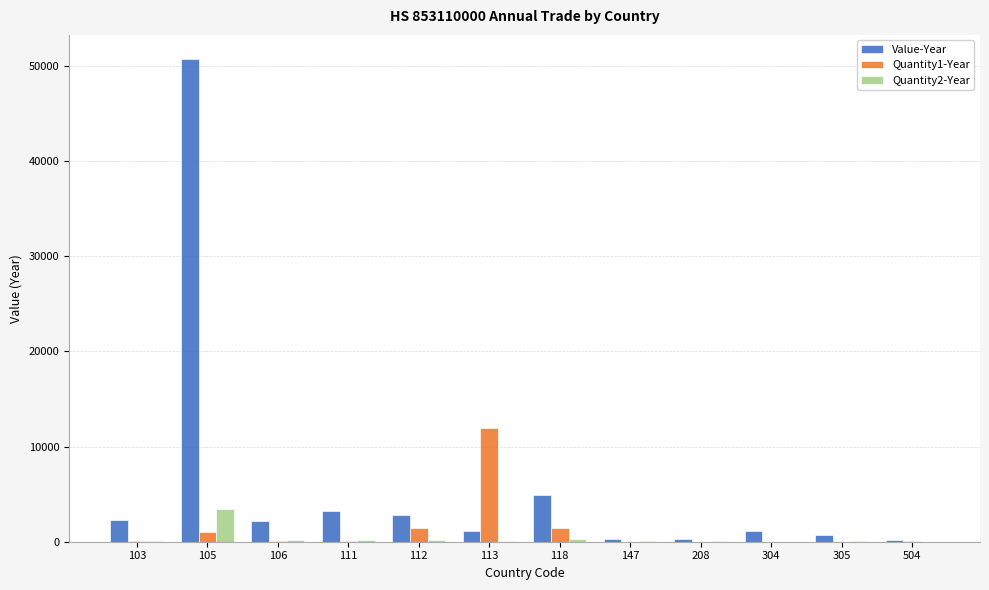

Read the Value-Year value at 112.

2773